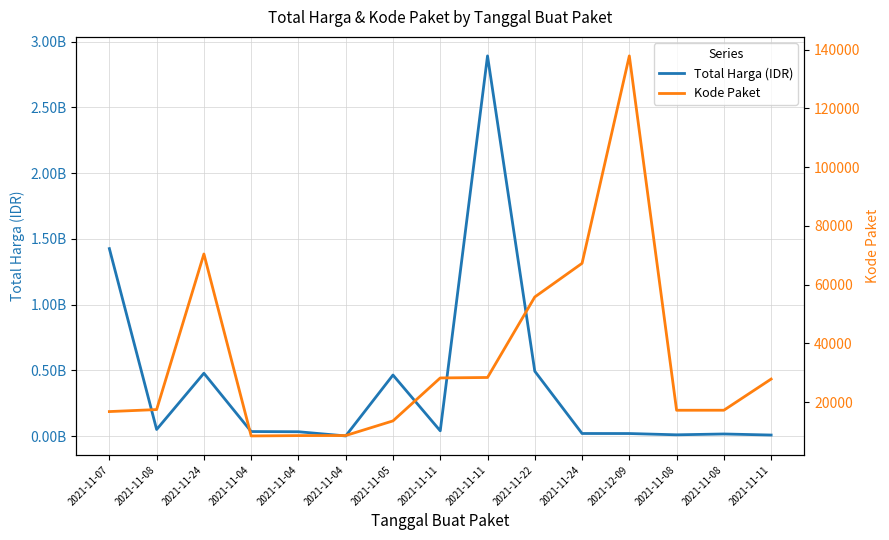

How many interior local valleys does the Total Harga (IDR) series have?

4